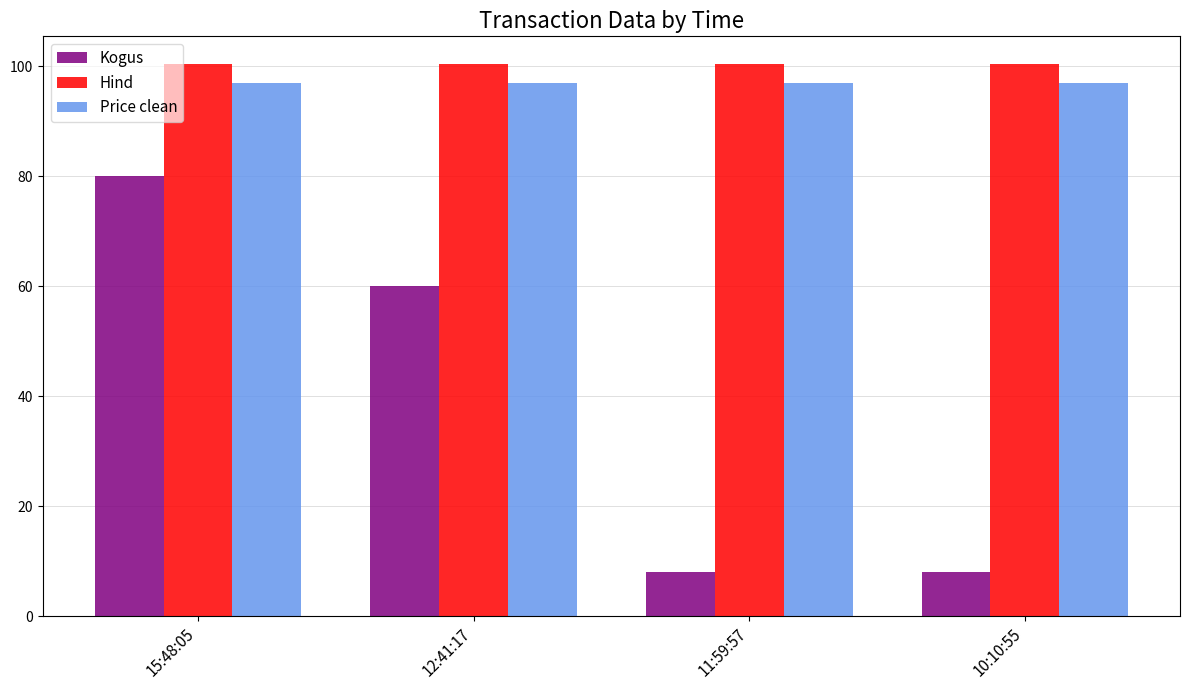

Reading left to right, transcribe all the data shown in this chart.

Kogus: 80.0	60.0	8.0	8.0
Hind: 100.4	100.4	100.4	100.4
Price clean: 96.9	96.9	96.9	96.9